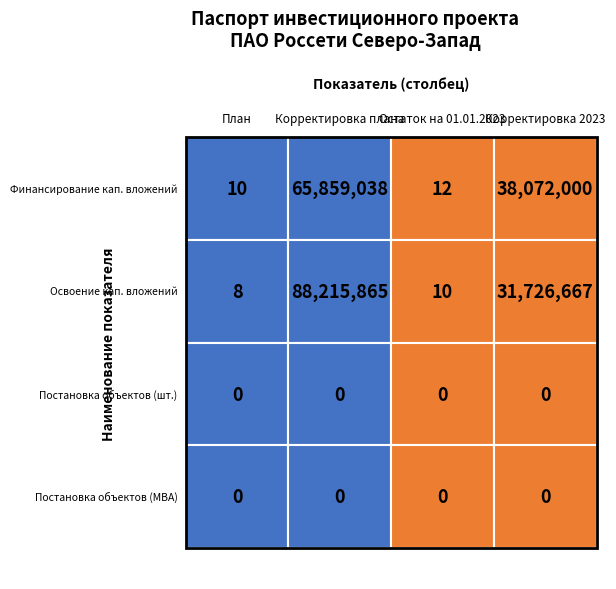

True or false: Финансирование капитальных вложений has a value of -3 at 2.

False